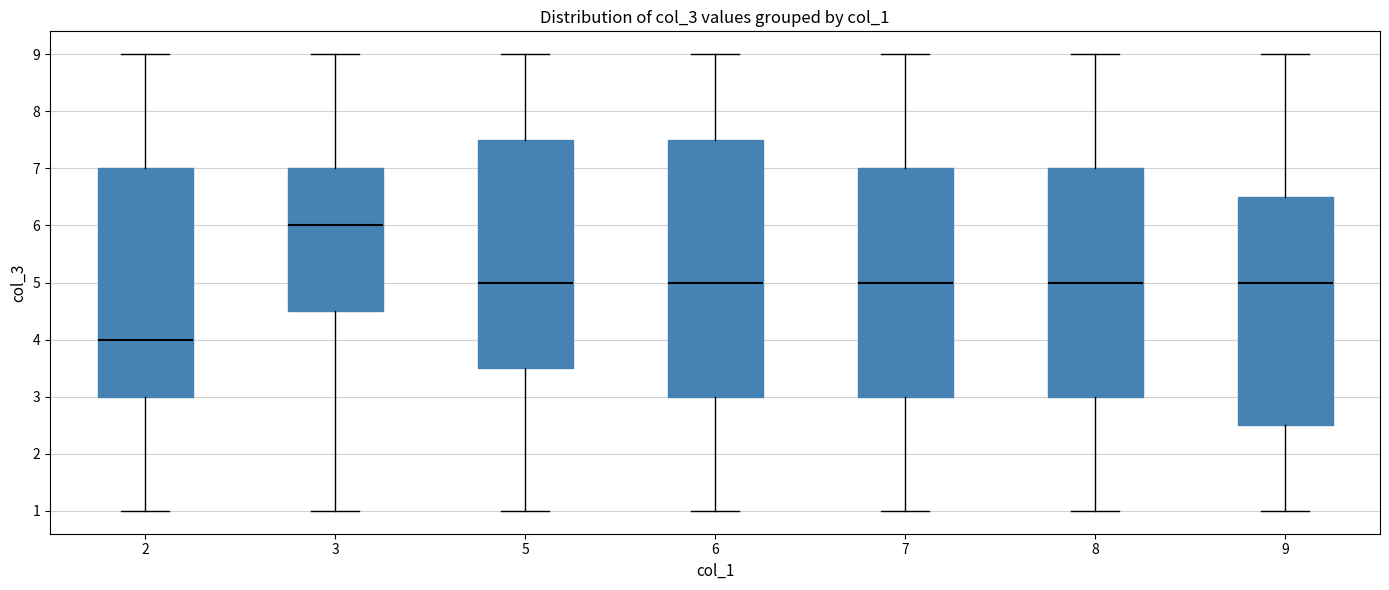

Which box is the tallest, from its lower edge to its upper edge?

6